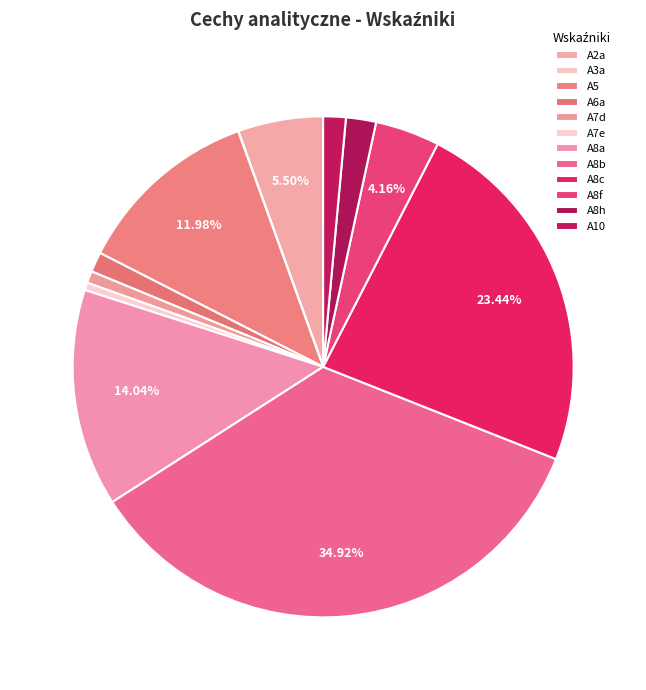

Is A7d the majority of the pie?

No